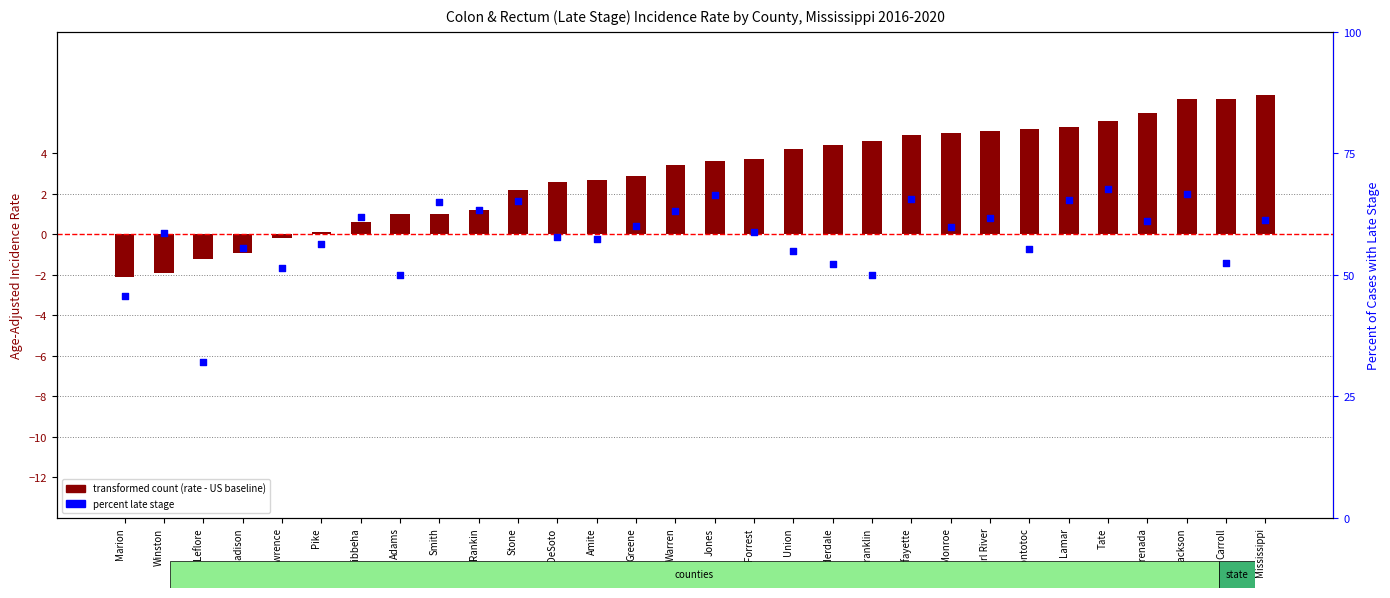

Which series contains the highest Y value?

percentile rank within the sample